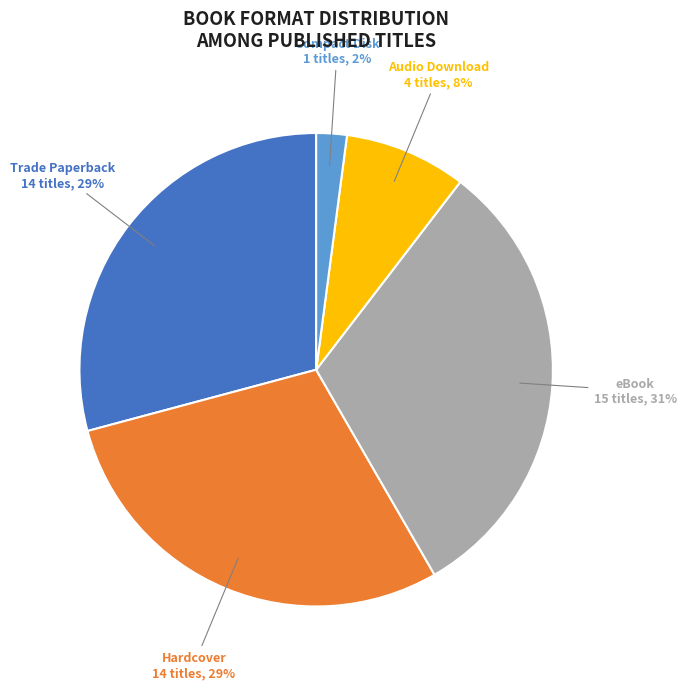

To the nearest percent, what is the average slice percentage?

20%